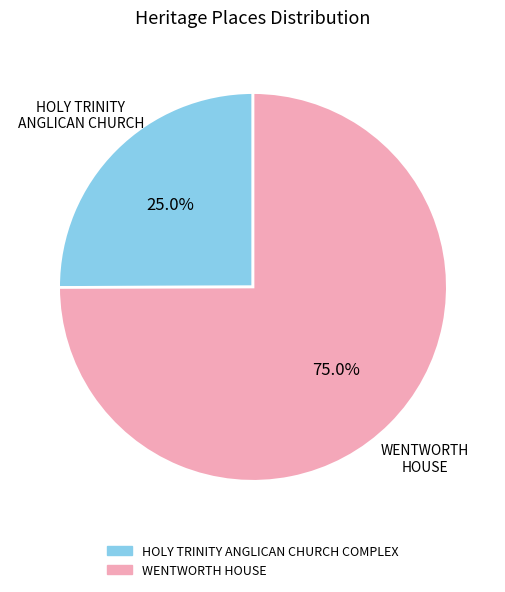

Between HOLY TRINITY ANGLICAN CHURCH COMPLEX and WENTWORTH HOUSE, which is larger?

WENTWORTH HOUSE